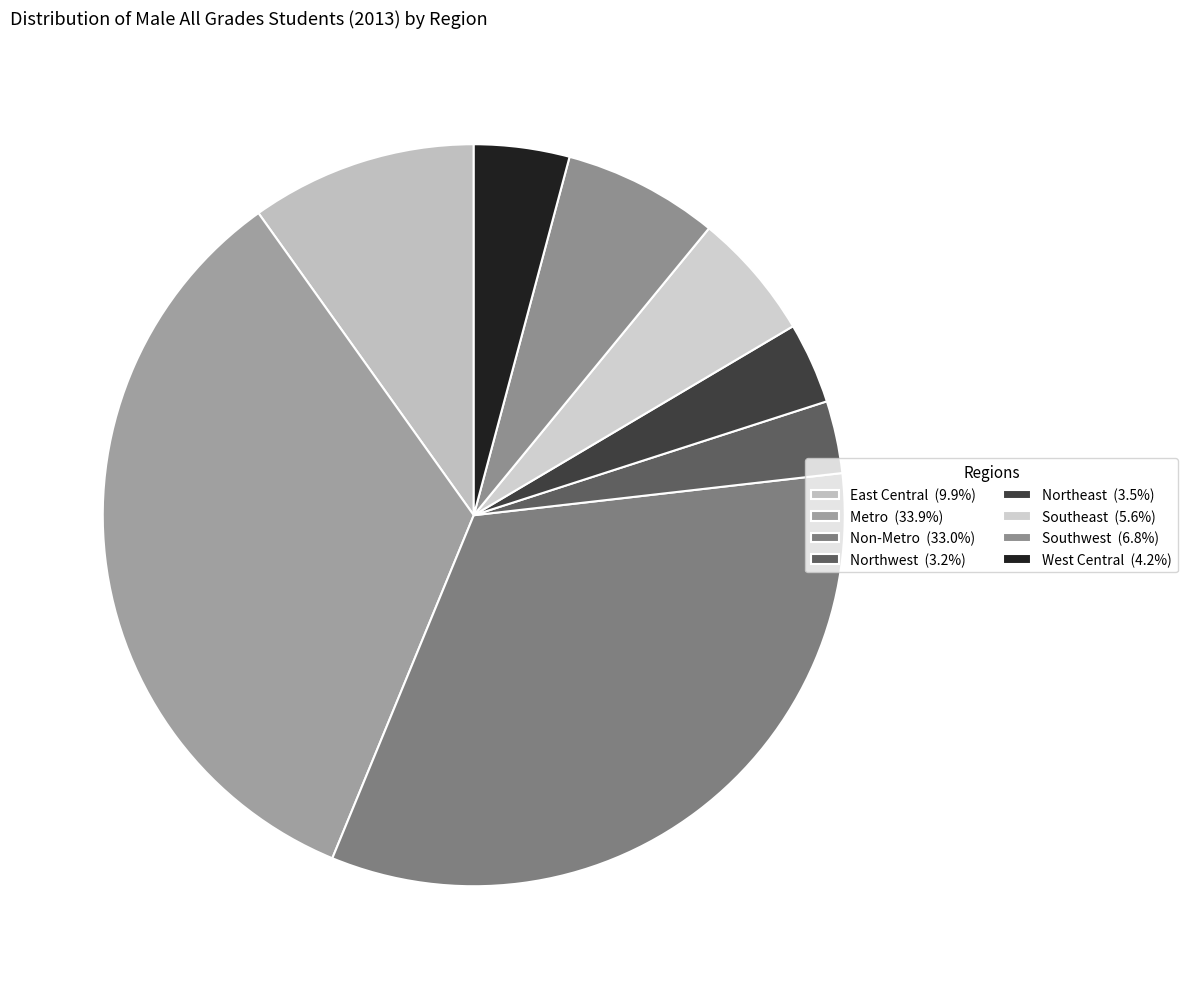

To the nearest percent, what is the difference between the largest and smallest slice percentages?

31%